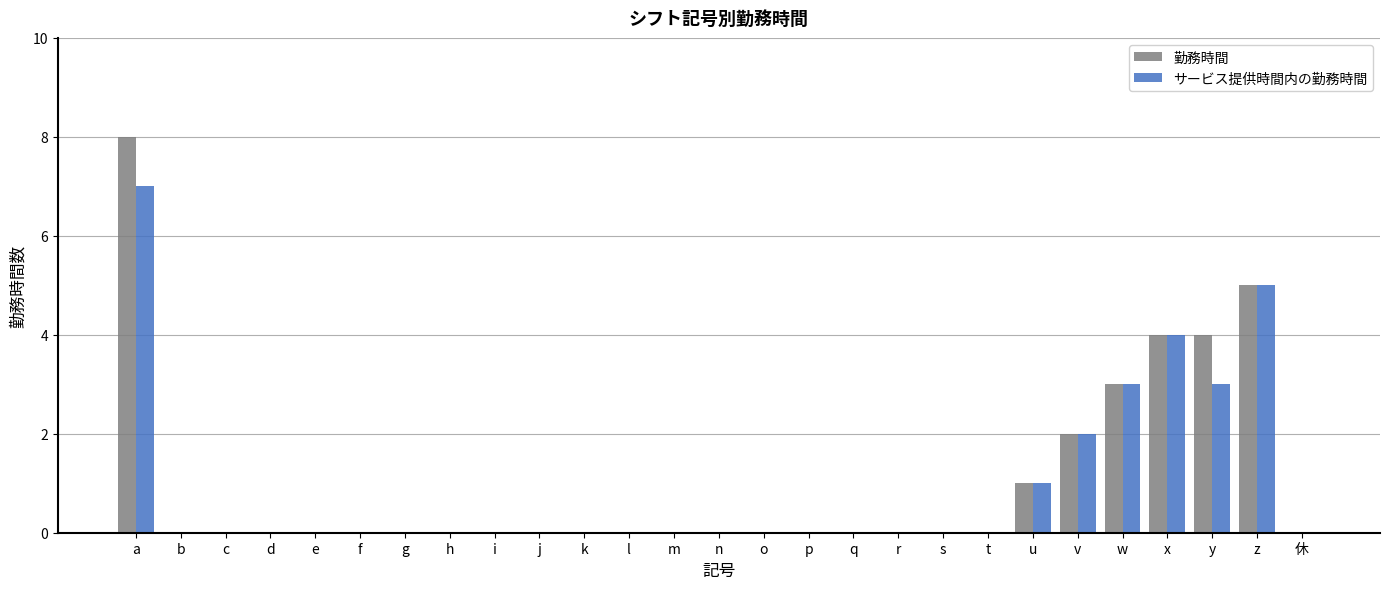

What is the greatest value displayed?

8